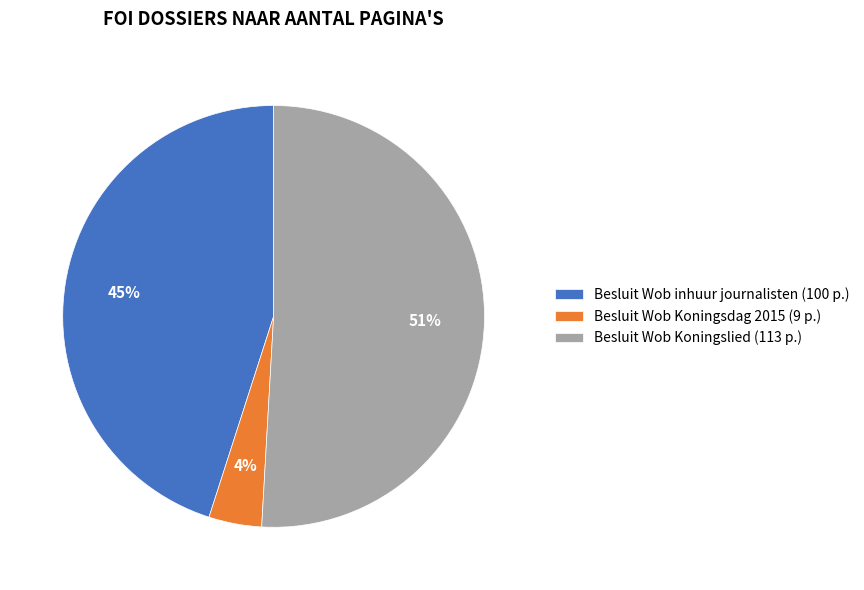

To the nearest percent, what percentage of the pie is Besluit Wob inhuur journalisten (100 p.)?

45%